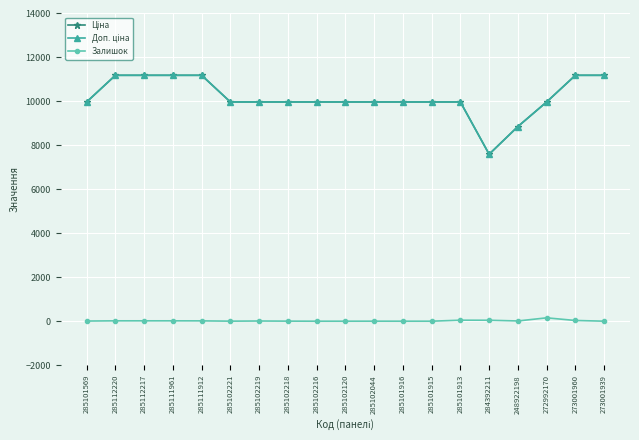

What is the difference between the Доп. ціна values at 285112220 and 285101916?

1213.2